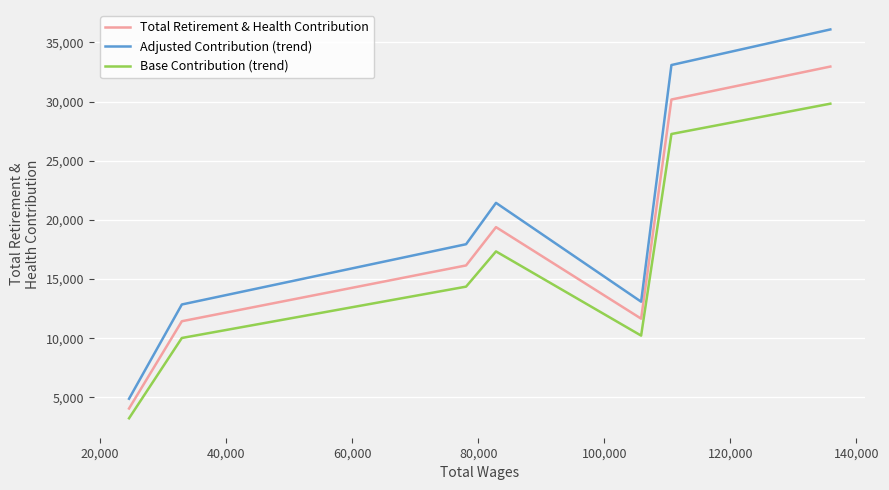

True or false: Adjusted Contribution (trend) and Base Contribution (trend) intersect in this chart.

False